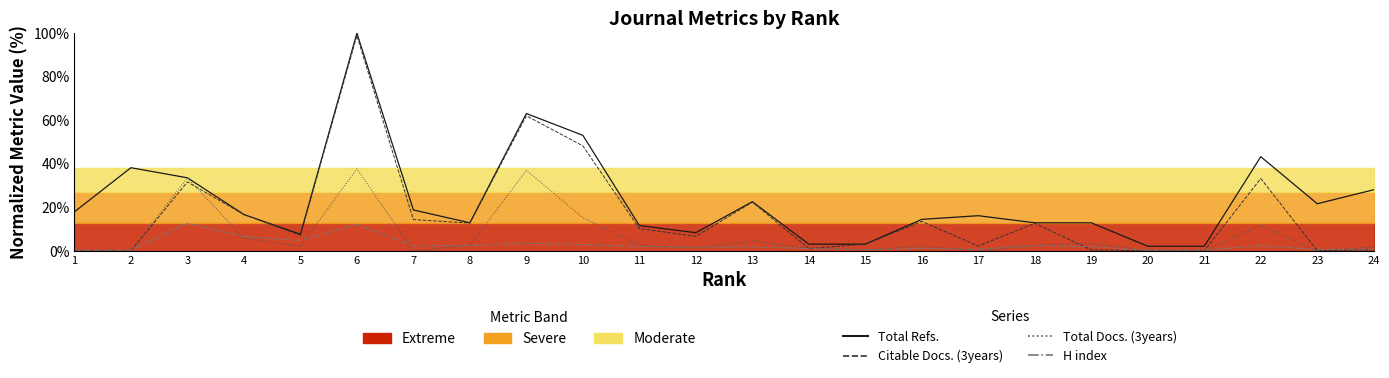

How many positive values does the Total Docs. (3years) series have?

17